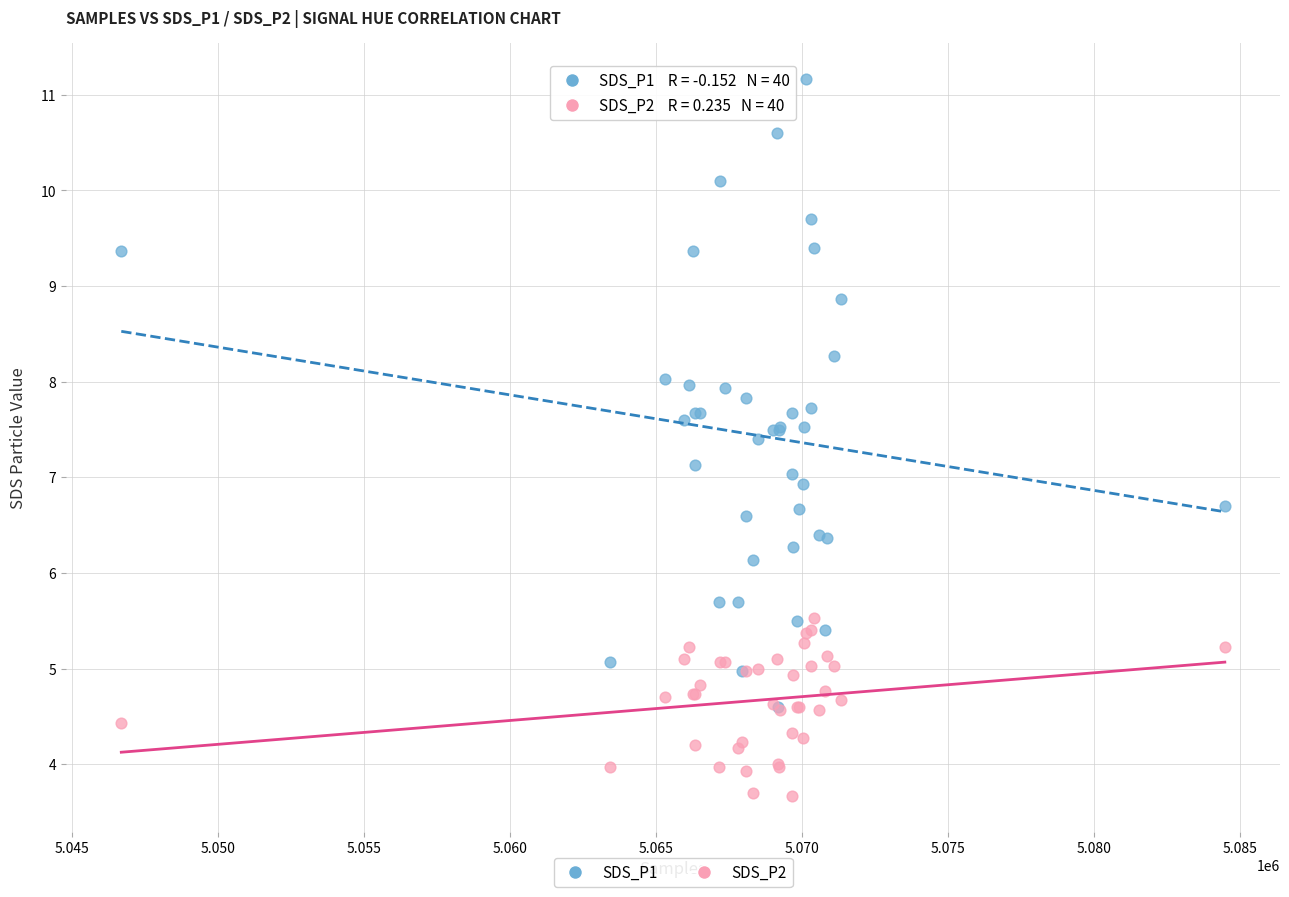

Which series reaches the maximum Y coordinate?

SDS_P1